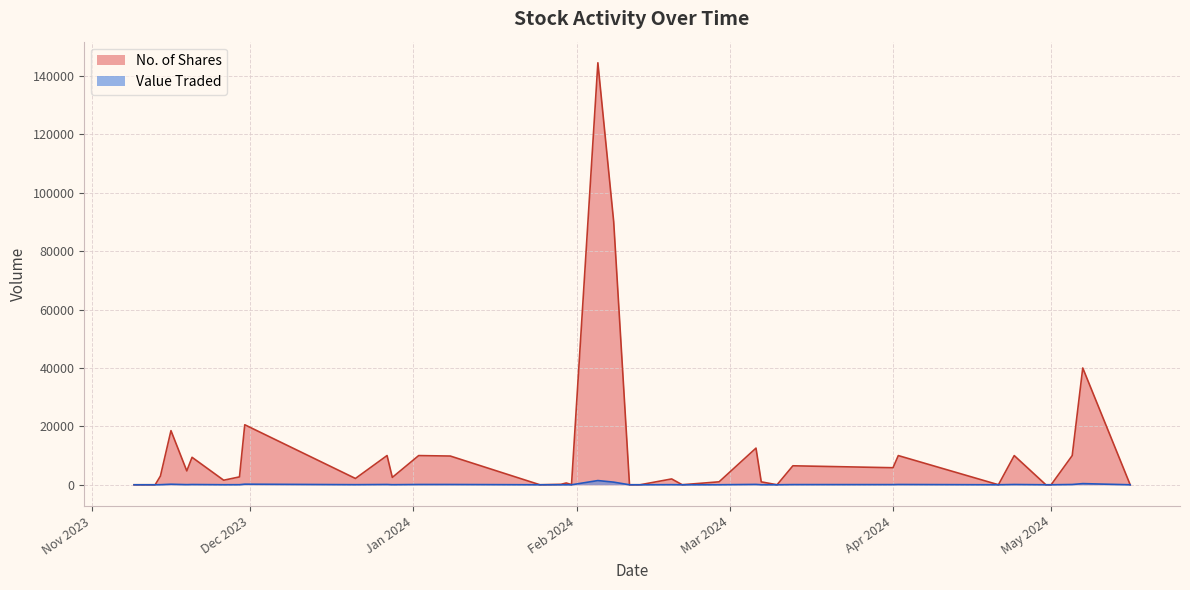

Count the number of categories in the chart.

40